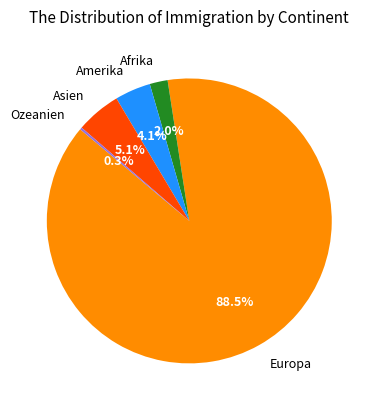

Between Europa and Asien, which is larger?

Europa